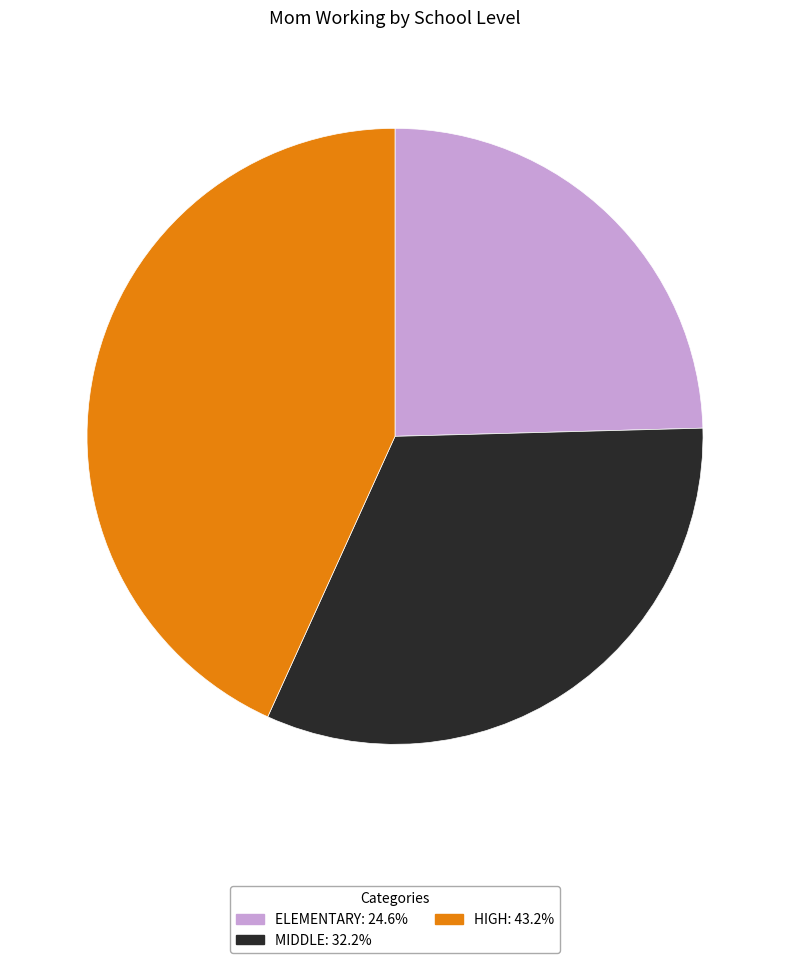

Do HIGH and MIDDLE together represent more than half of the pie?

Yes